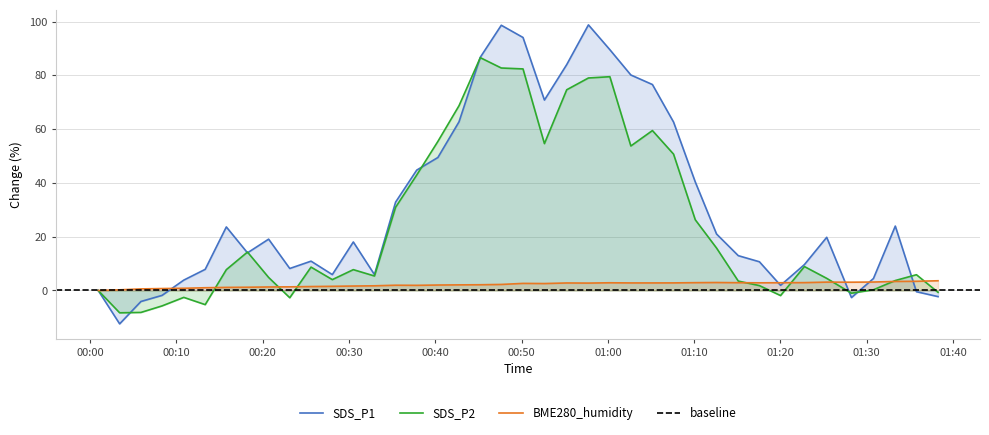

How many interior local peaks does the SDS_P2 series have?

9